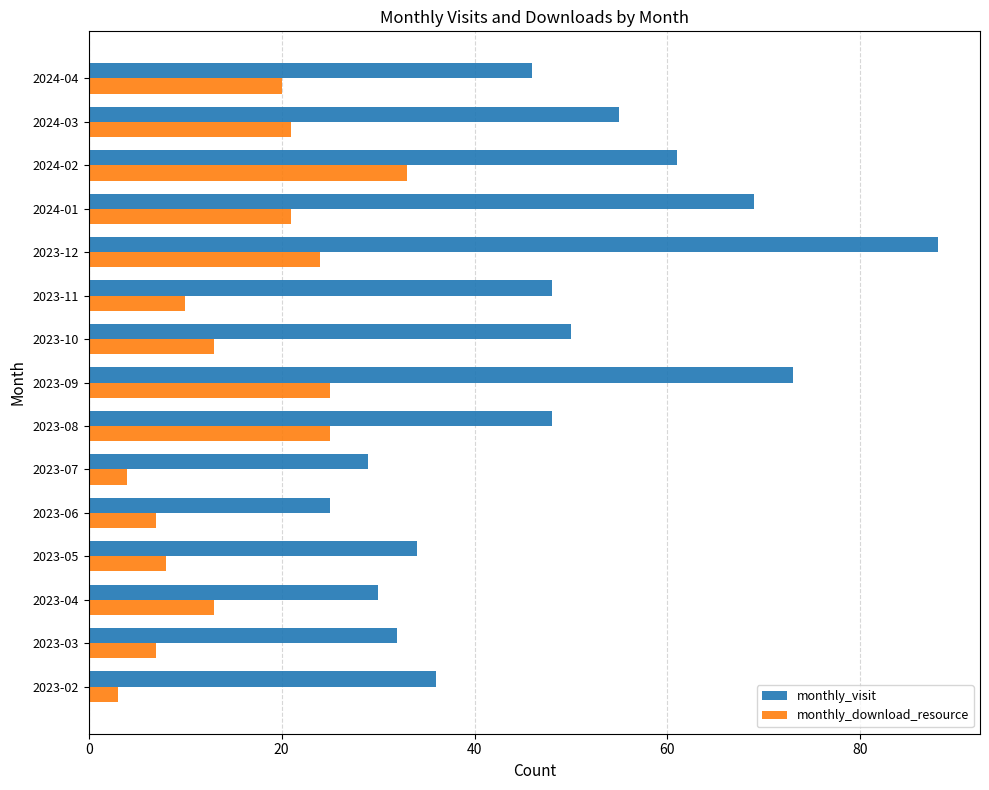

Rank the series by their maximum value, from highest to lowest.

monthly_visit, monthly_download_resource